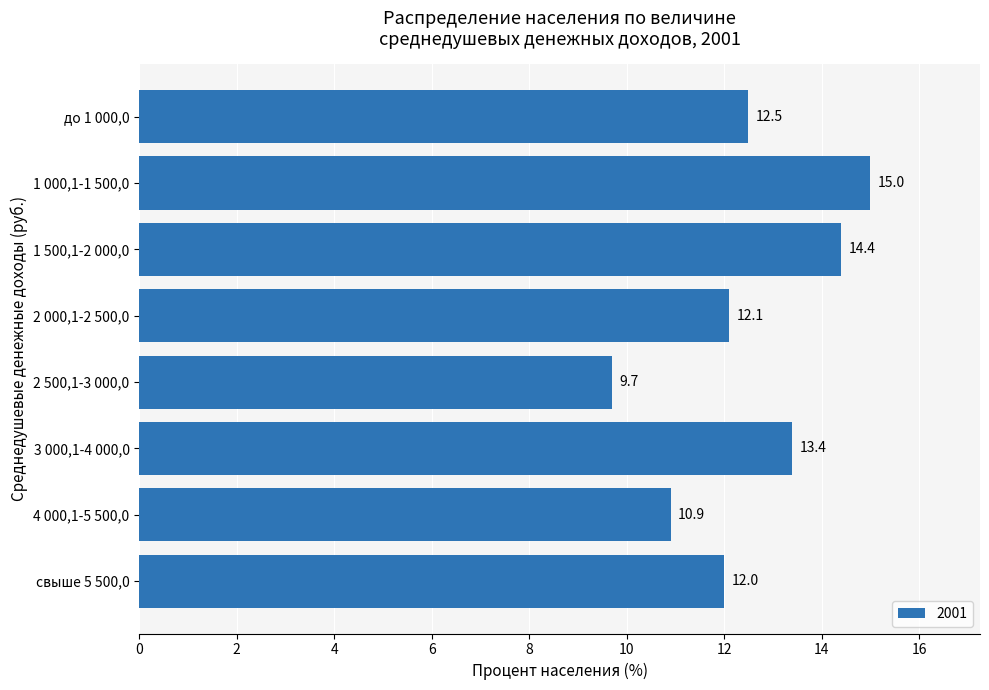

At which label is the value closest to 12?

свыше 5 500,0